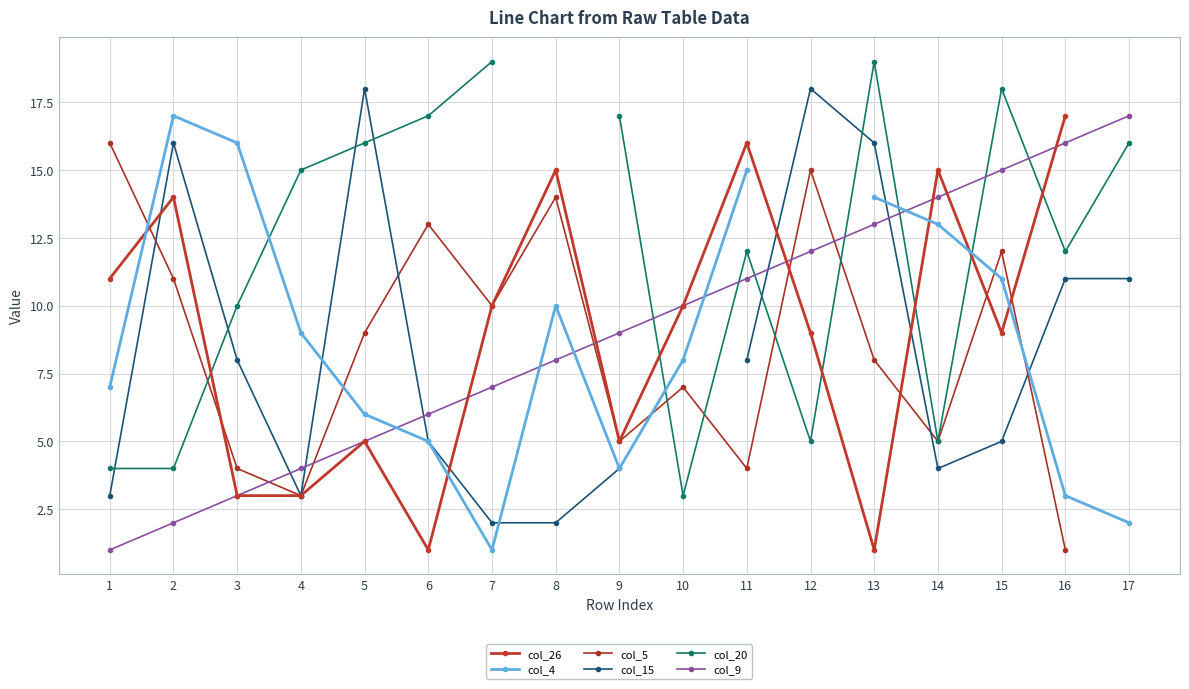

How many times do col_5 and col_9 cross each other?

5